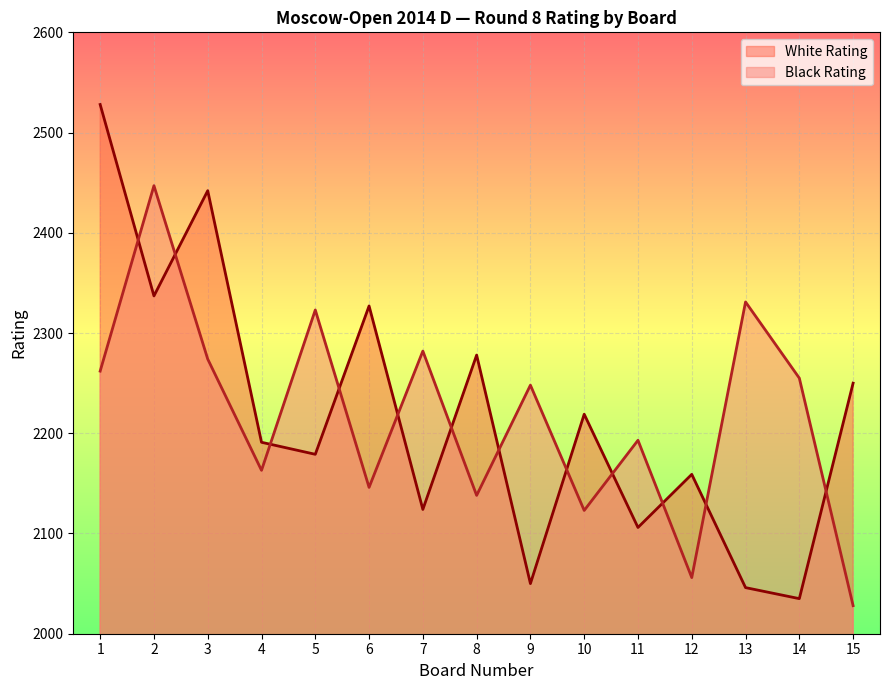

What is the value of the Black Rating point at the 7th from the left?

2282